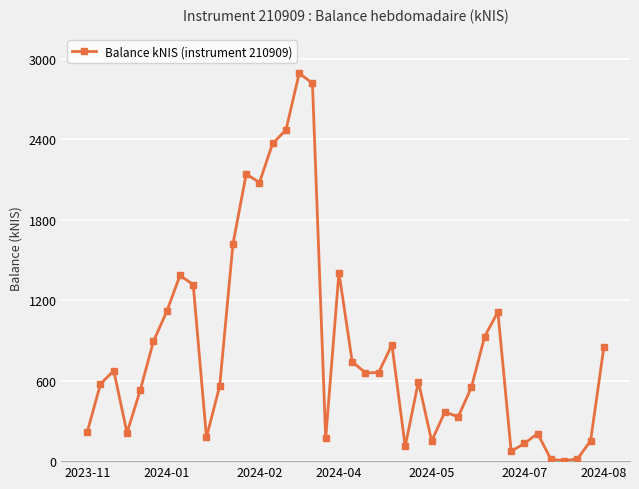

What is the sum of all values?

34121.2